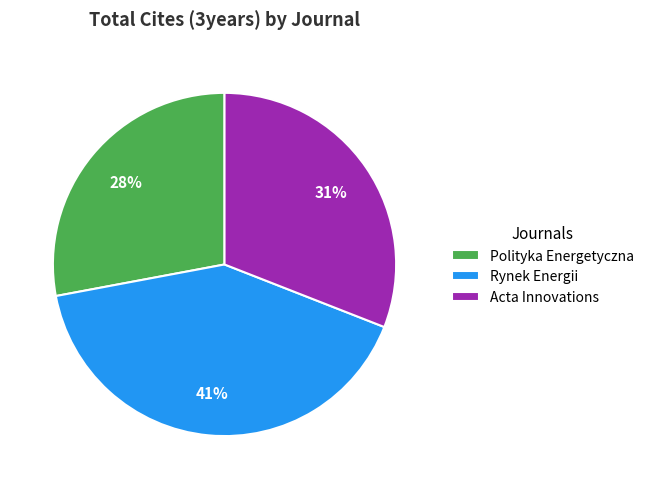

How many segments does this pie chart have?

3